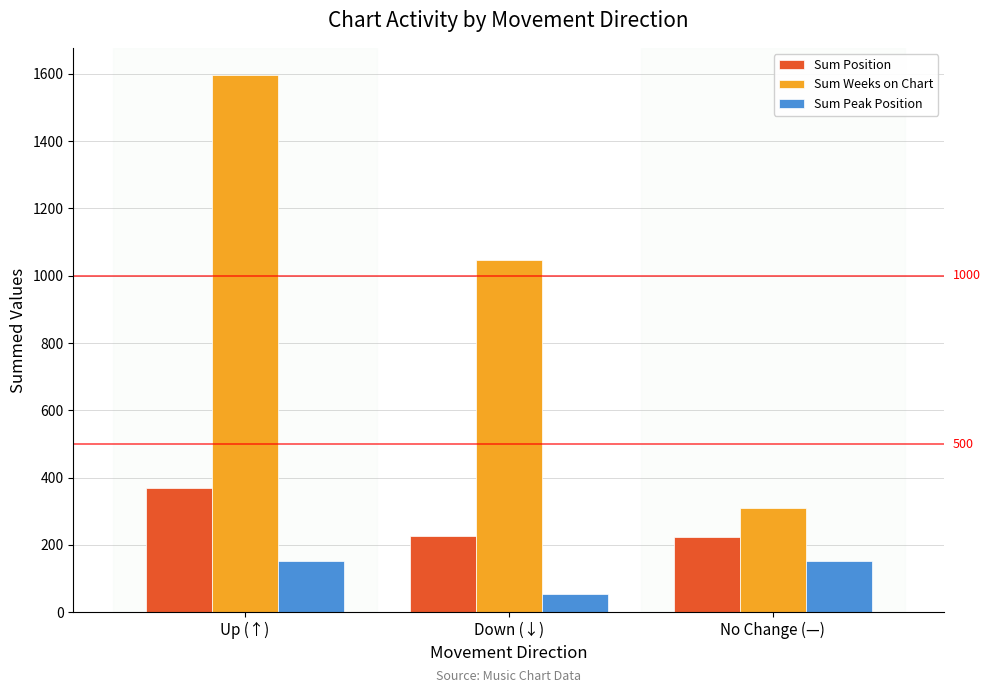

Between Down (↓) and No Change (—), which series saw the biggest shift?

Sum Weeks on Chart